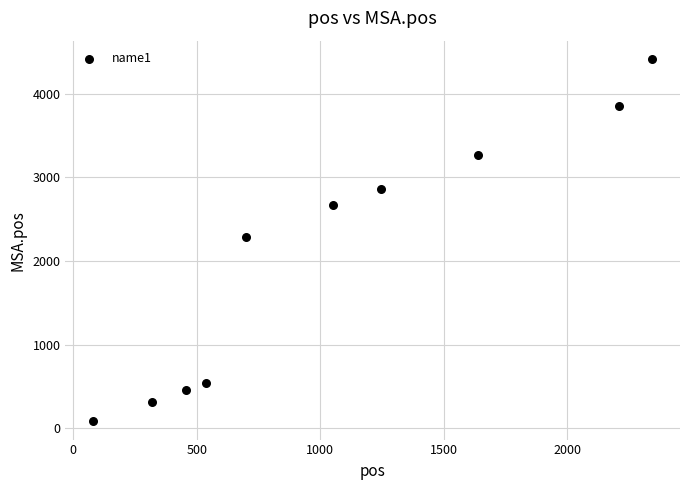

What is the range of Y values (max minus min)?

4331